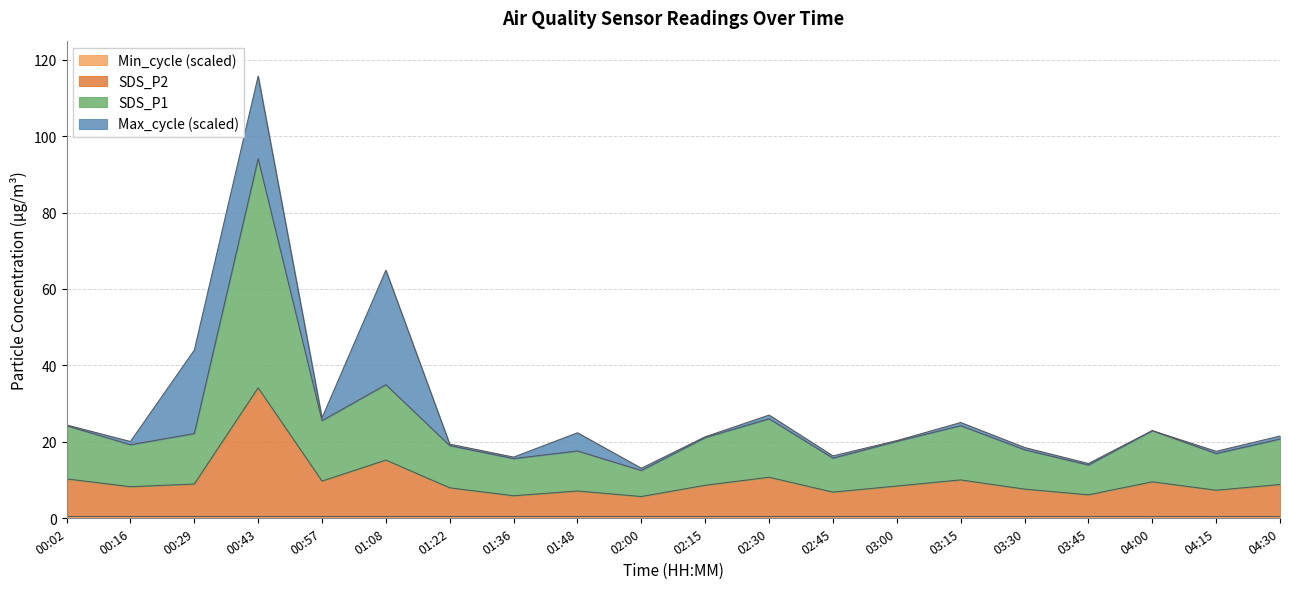

What is the label of the 6th point from the right?

03:15